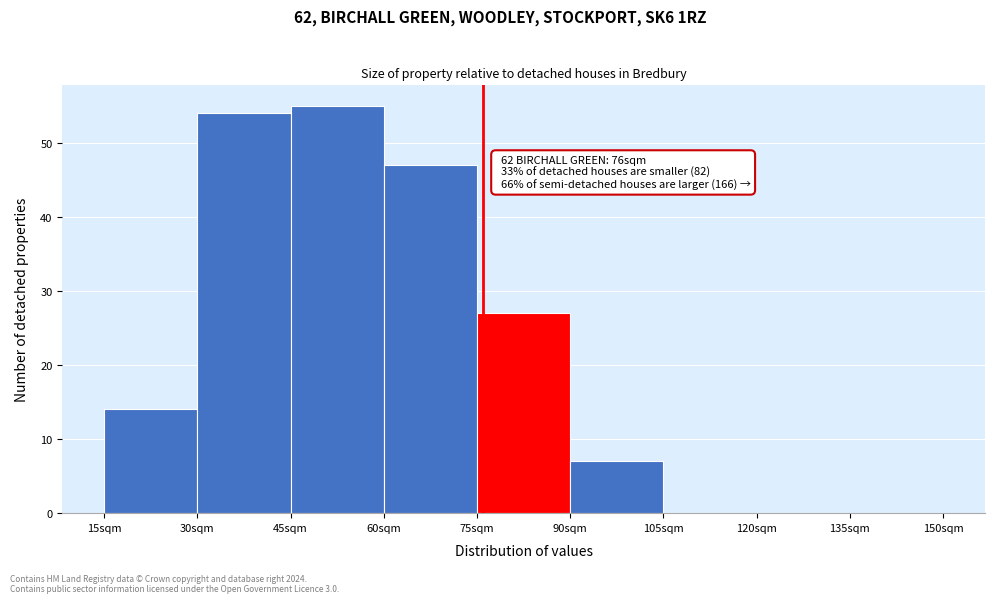

Which range on the x-axis has the tallest bar?

45 to 60